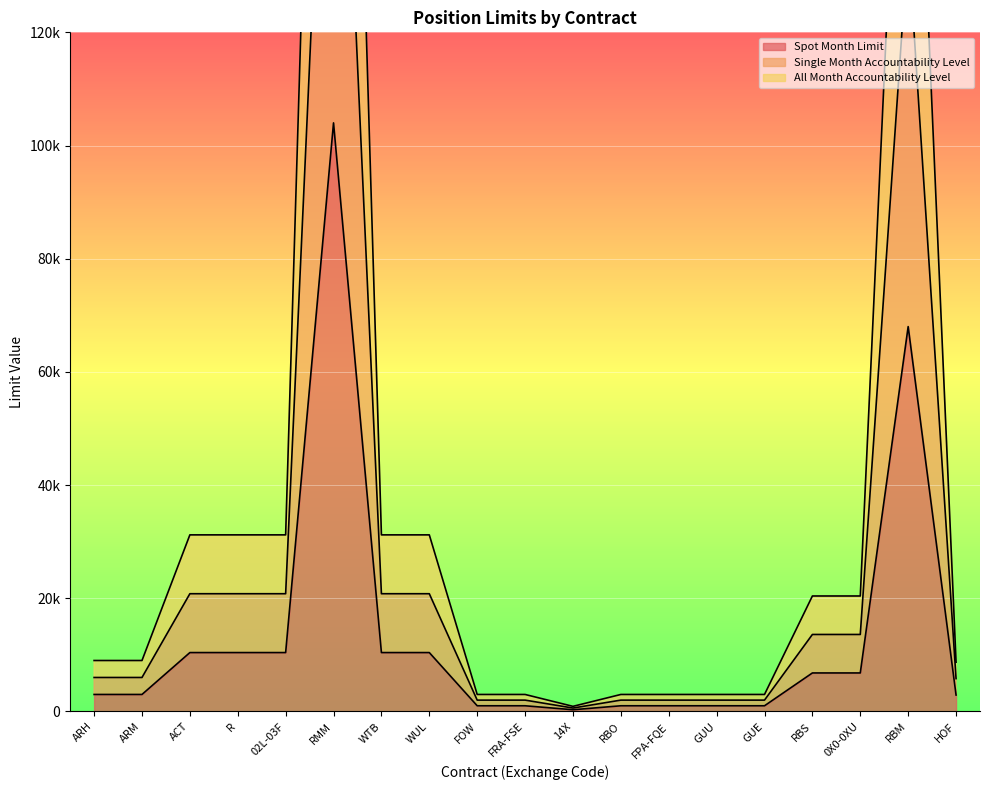

What is the value of the Single Month Accountability Level point at the 6th from the left?

208000